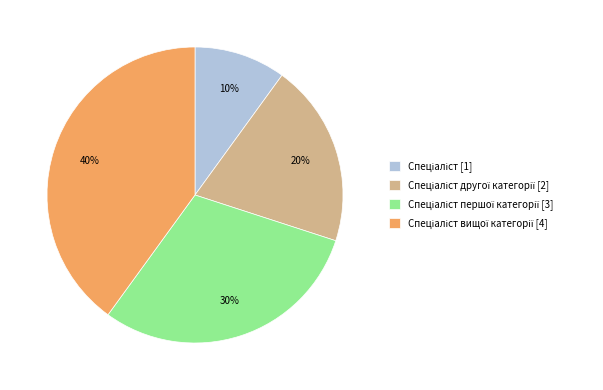

To the nearest percent, what is the difference between the largest and smallest slice percentages?

30%